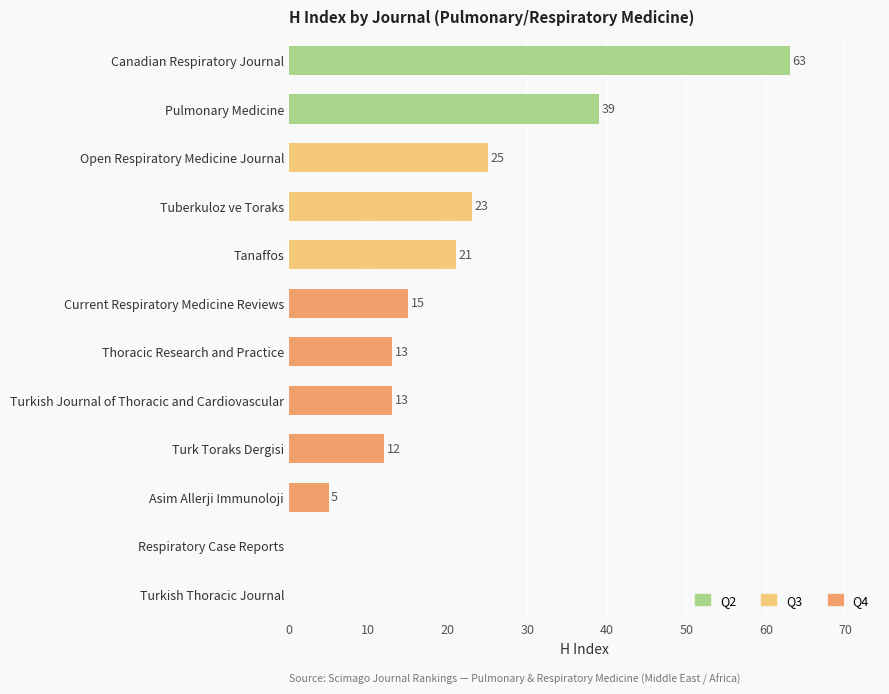

What is the ratio of the value at Tanaffos to the value at Tuberkuloz ve Toraks?

0.9